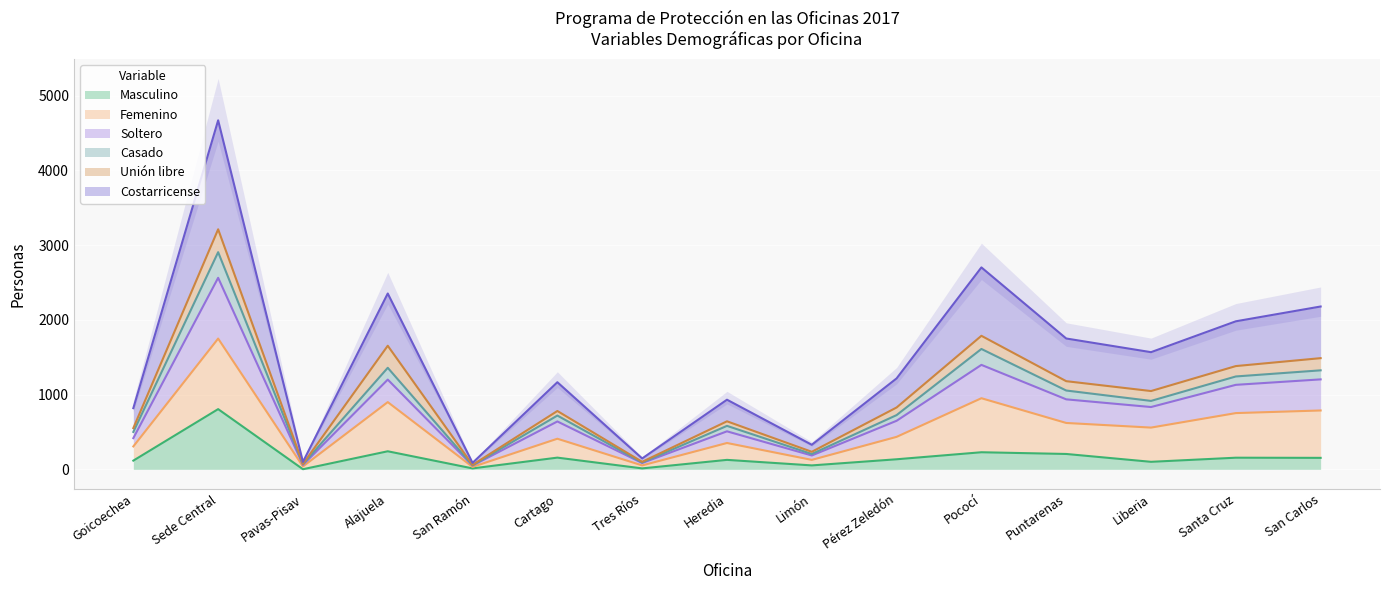

True or false: Casado and Costarricense intersect in this chart.

False